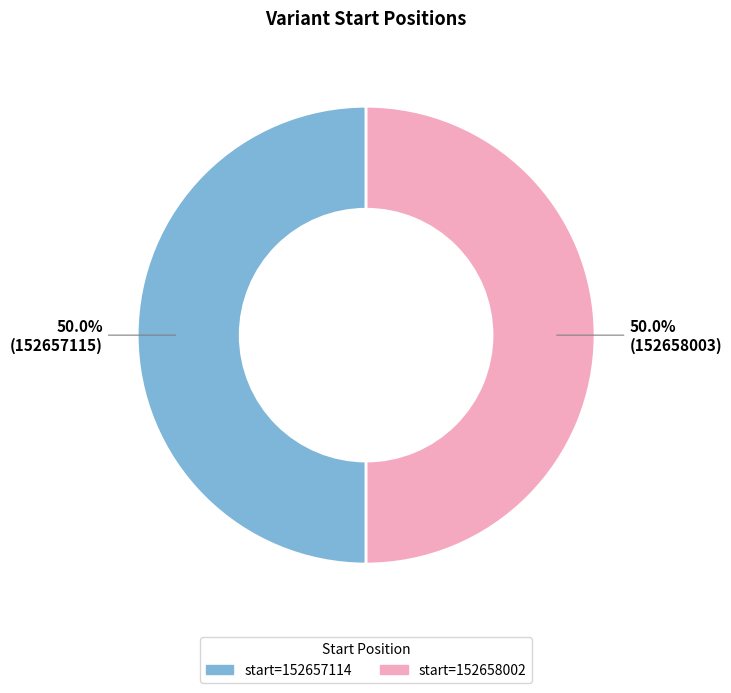

What is the ratio of the value at start=152657114 to the value at start=152658002?

1.0